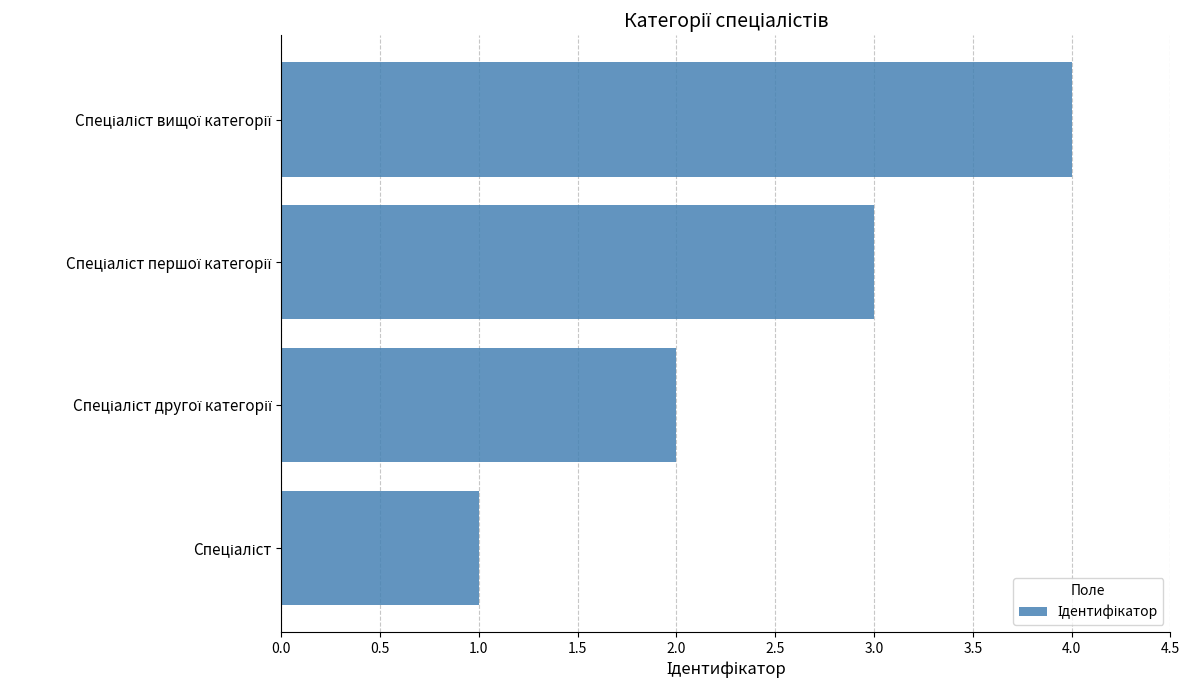

What is the maximum value shown in the chart?

4